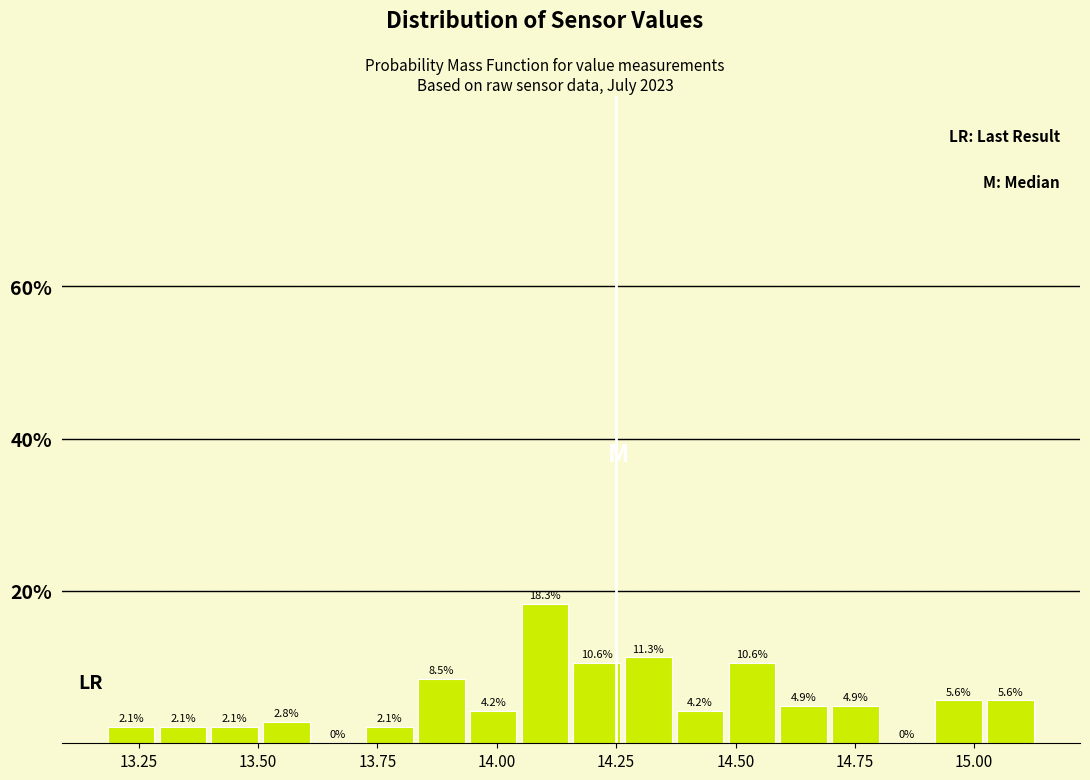

Read against the x-axis, roughly where is the centre of the tallest bar?

14.10